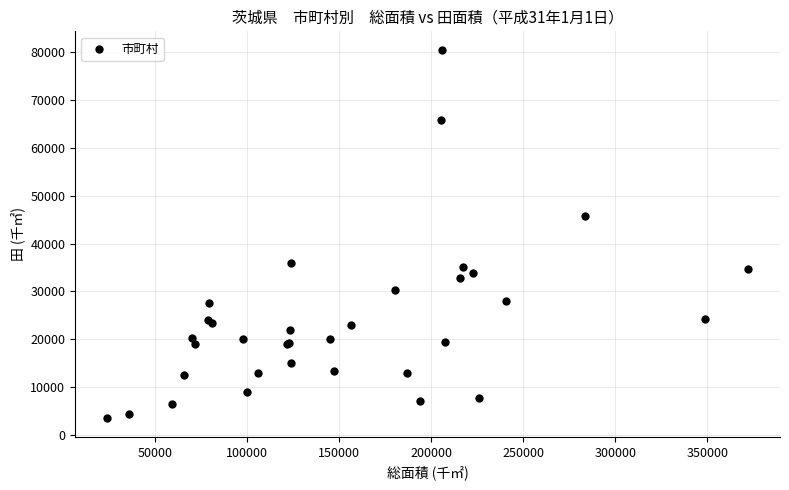

What Y value in the scatter plot is closest to 41960?

45763